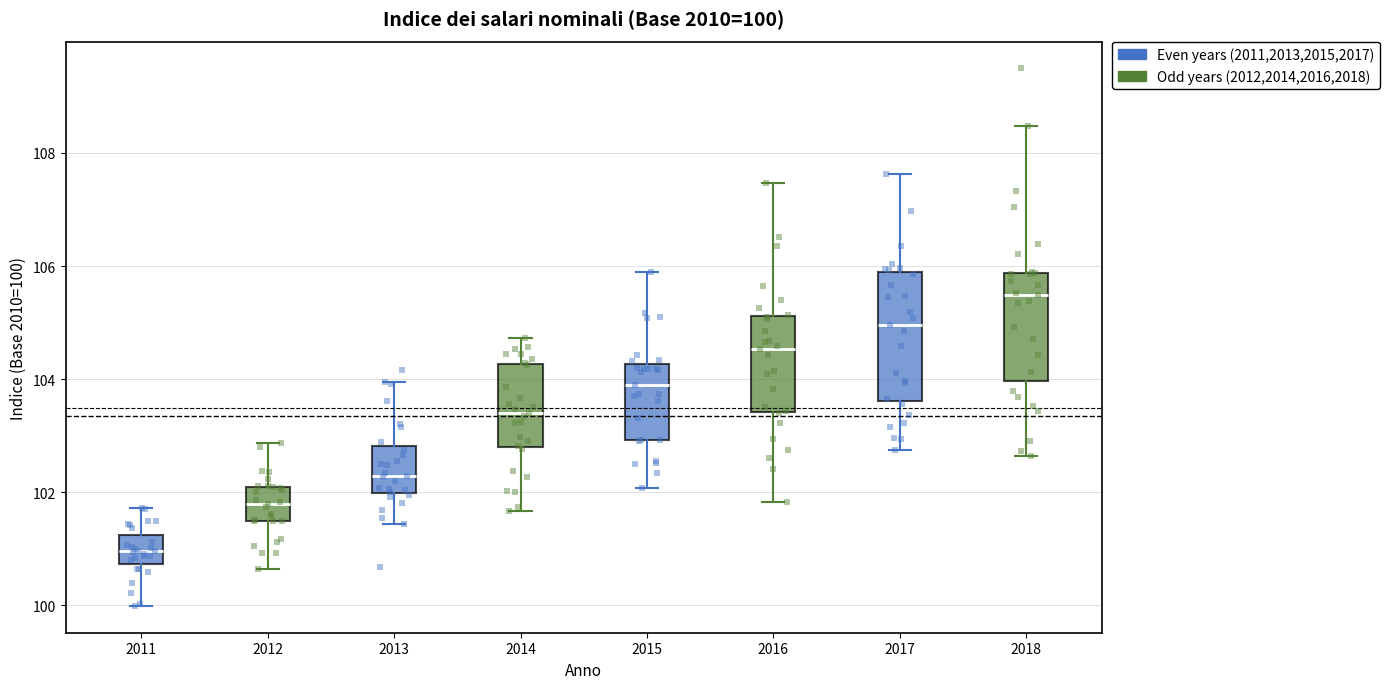

Which box has the highest median line?

2018